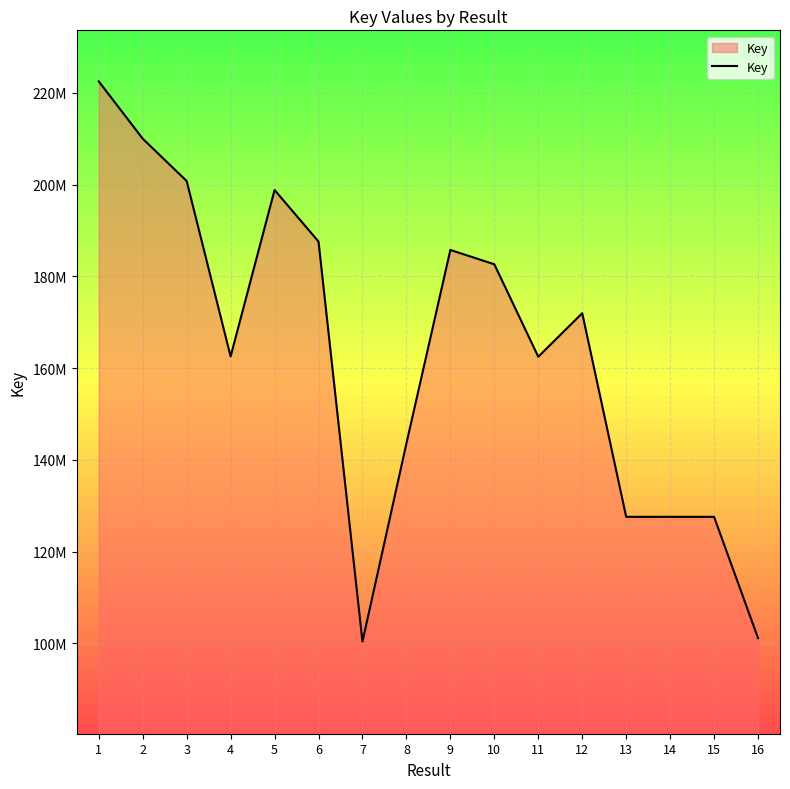

Which label corresponds to the largest value in the chart?

1